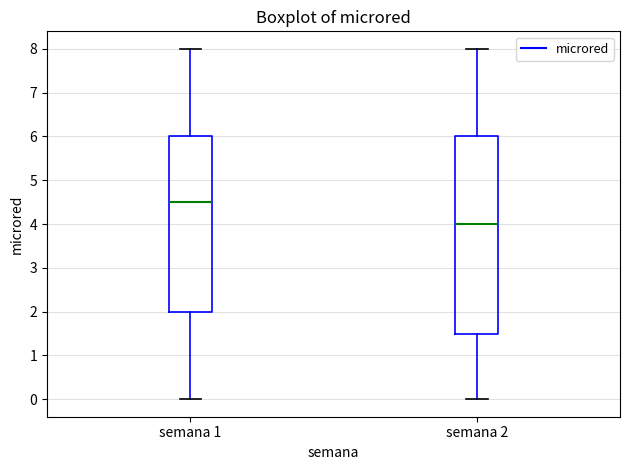

Reading left to right, read every box against the y-axis: the position of its median line, the range the box covers, and the ends of its whiskers. The values are not printed on the chart, so give them approximately, as read against the axis.

semana 1: median 4.5, box 2.0 to 6.0, whiskers 0.0 to 8.0
semana 2: median 4.0, box 1.5 to 6.0, whiskers 0.0 to 8.0